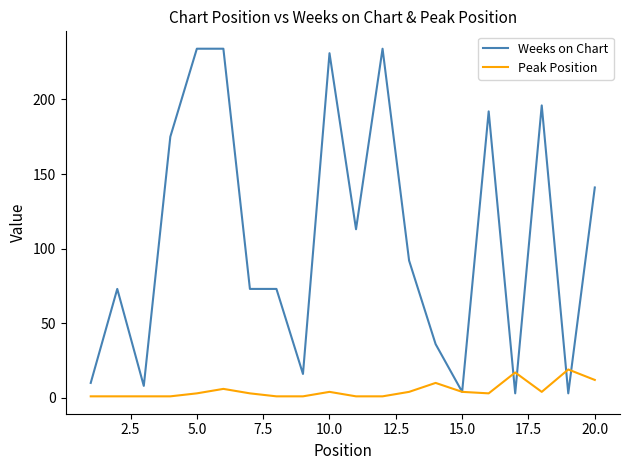

Which series has the largest total across all categories?

Weeks on Chart